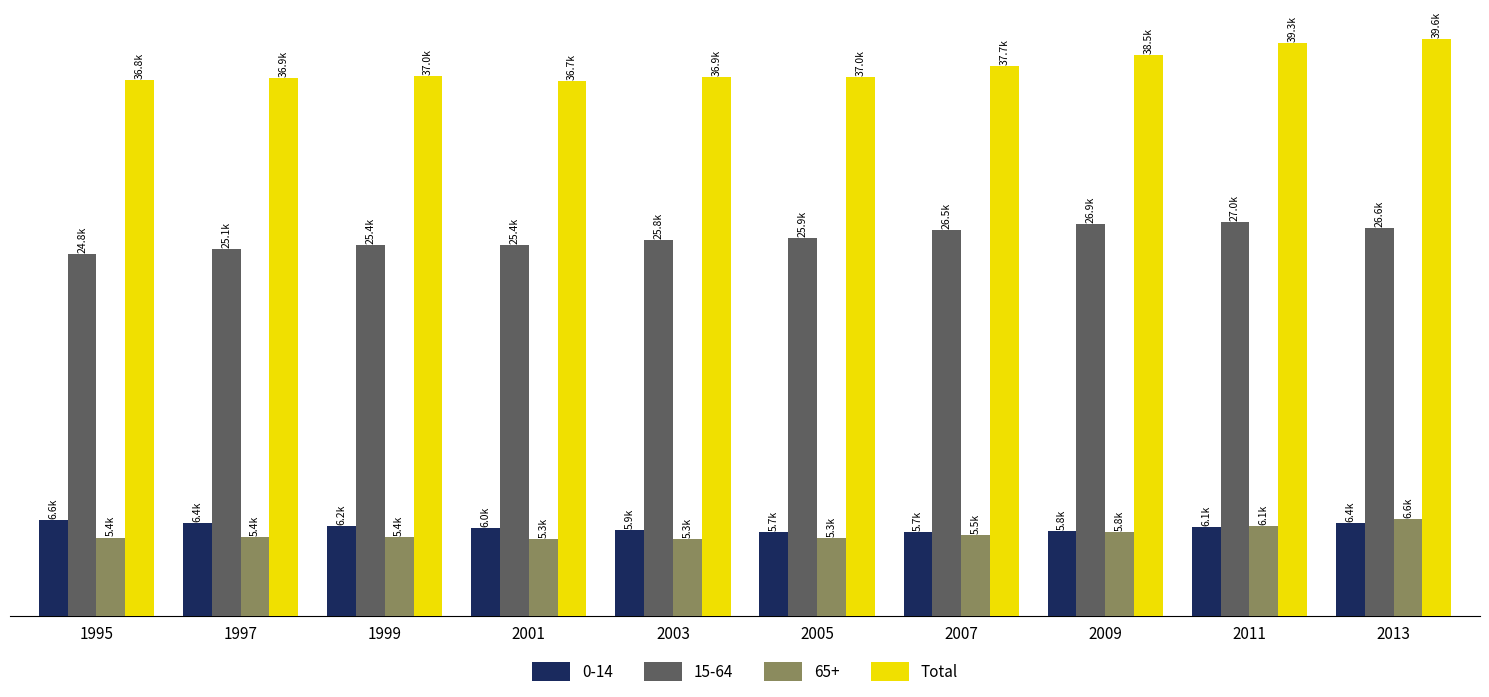

Which category has the highest value across all series?

2013